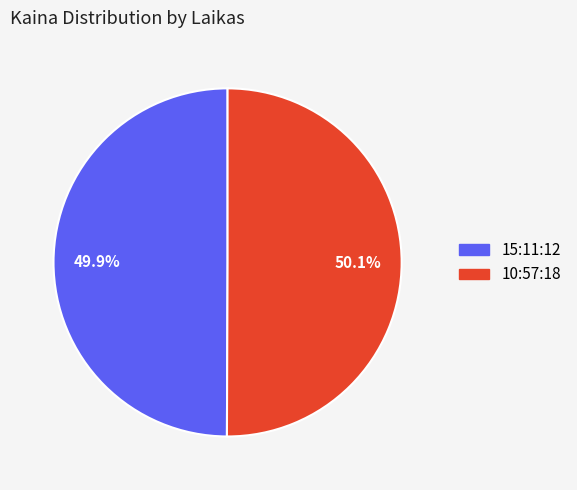

How many segments does this pie chart have?

2